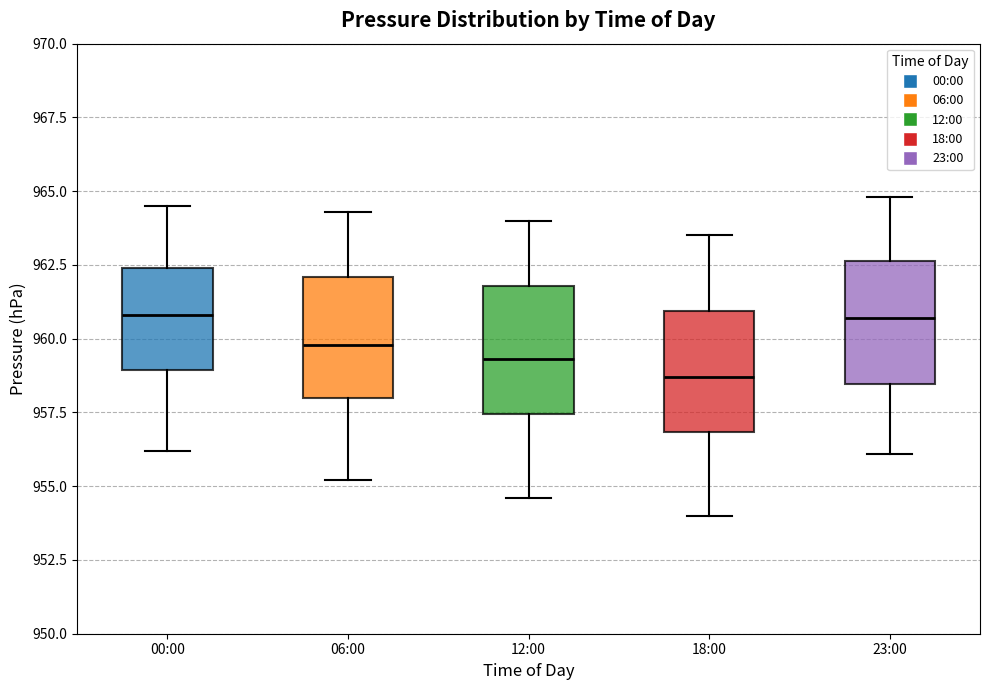

Reading left to right, transcribe this box plot: for each box, give where its median line is, the range the box spans, and where its two whiskers end, as read against the y-axis. The values are not printed on the chart, so give them approximately, as read against the axis.

00:00: median 961.0, box 959.0 to 962.5, whiskers 956.0 to 964.5
06:00: median 960.0, box 958.0 to 962.0, whiskers 955.0 to 964.5
12:00: median 959.5, box 957.5 to 962.0, whiskers 954.5 to 964.0
18:00: median 958.5, box 957.0 to 961.0, whiskers 954.0 to 963.5
23:00: median 960.5, box 958.5 to 962.5, whiskers 956.0 to 965.0